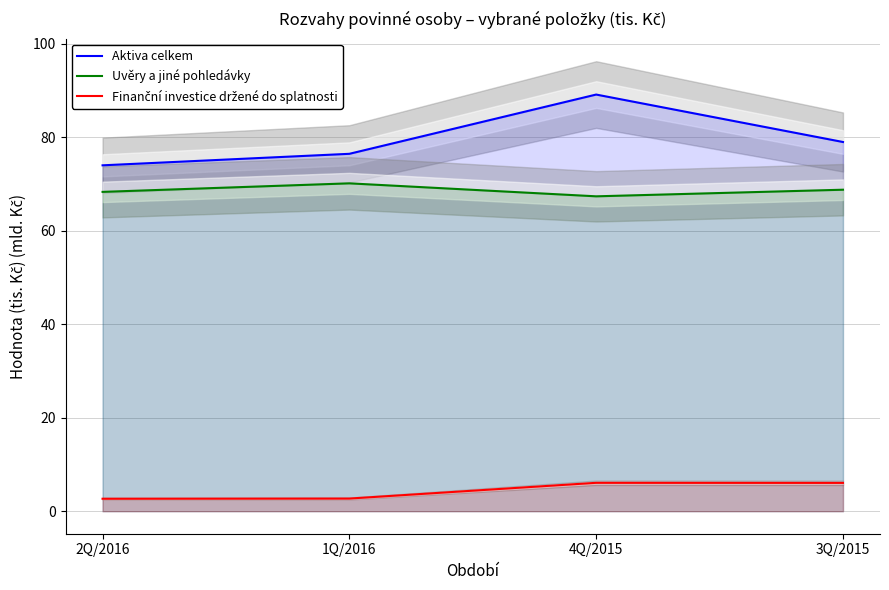

Between 2Q/2016 and 1Q/2016, which series saw the biggest shift?

Aktiva celkem